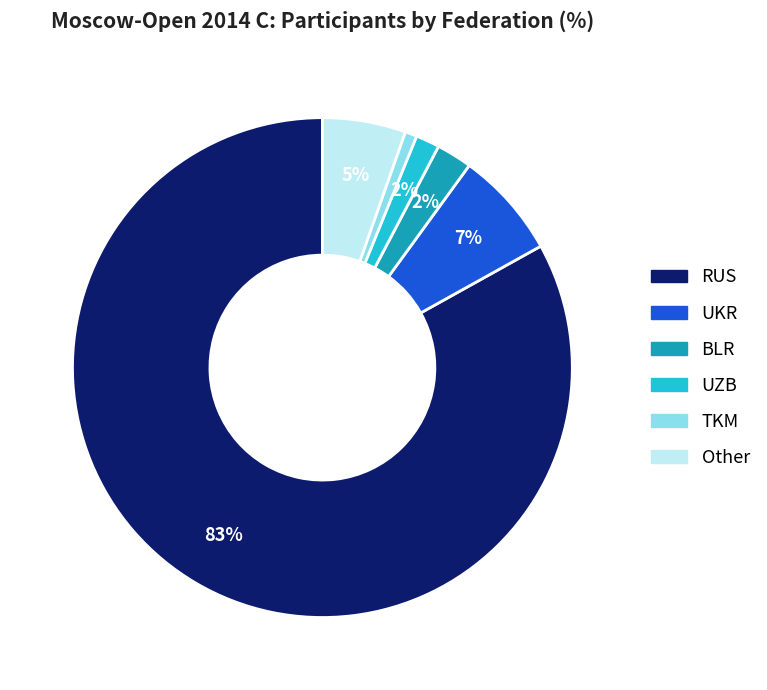

Combined, do Other and BLR account for over 50%?

No